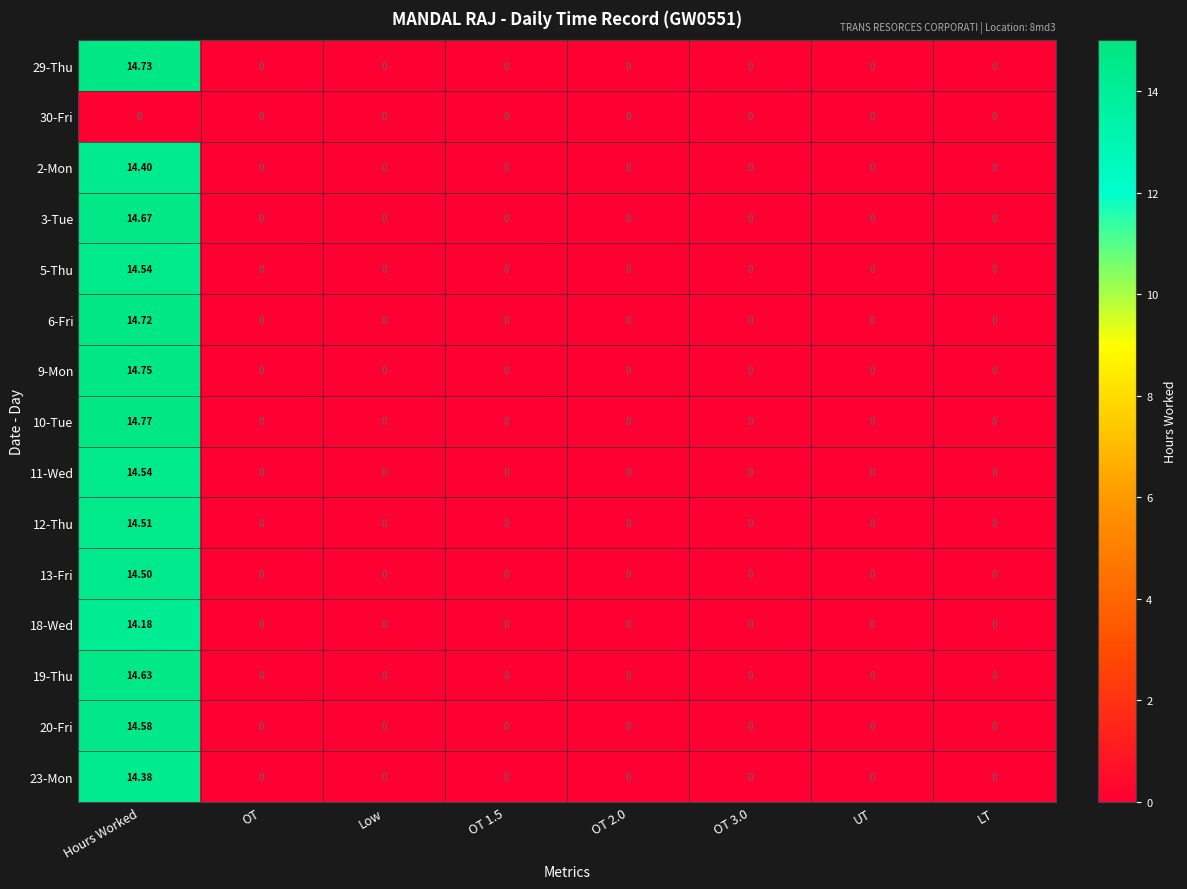

At which category is the sum across all series the highest?

Hours Worked